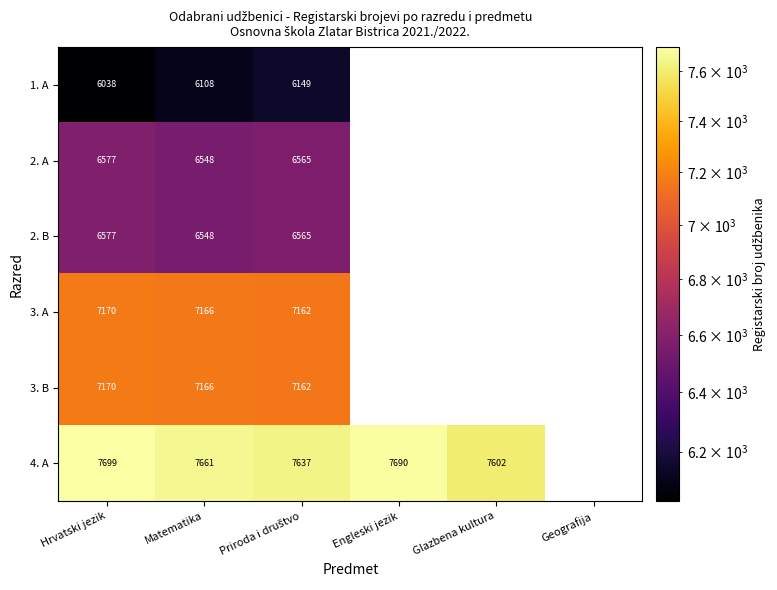

The value of 3. A at Hrvatski jezik is 7170. True or false?

True